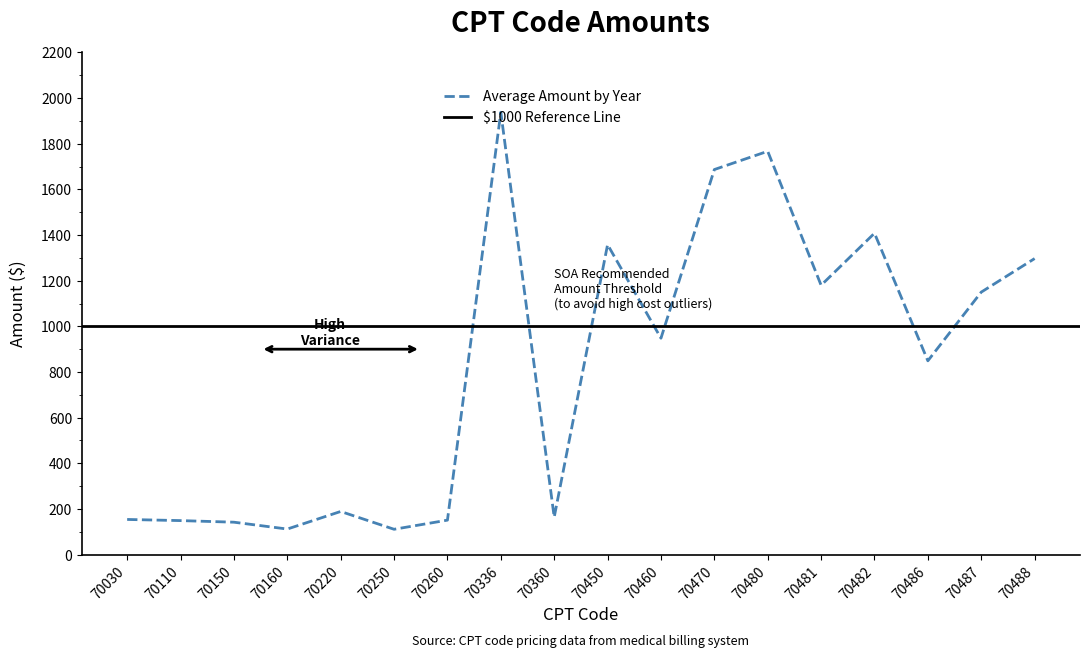

What is the ratio of the value at 70150 to the value at 70470?

0.1